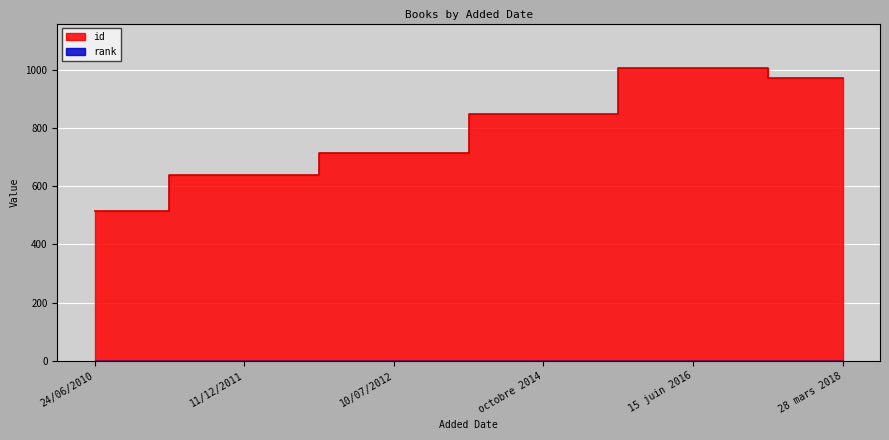

The rank series shows 1 at 10/07/2012. True or false?

True